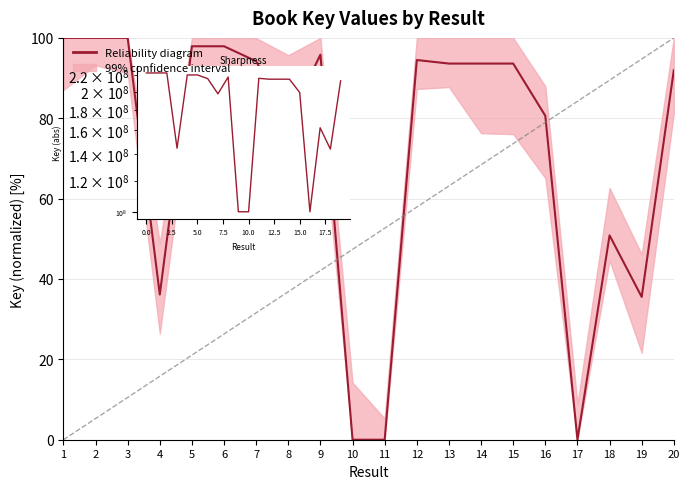

What is the ratio of the value at 4 to the value at 9?

0.4